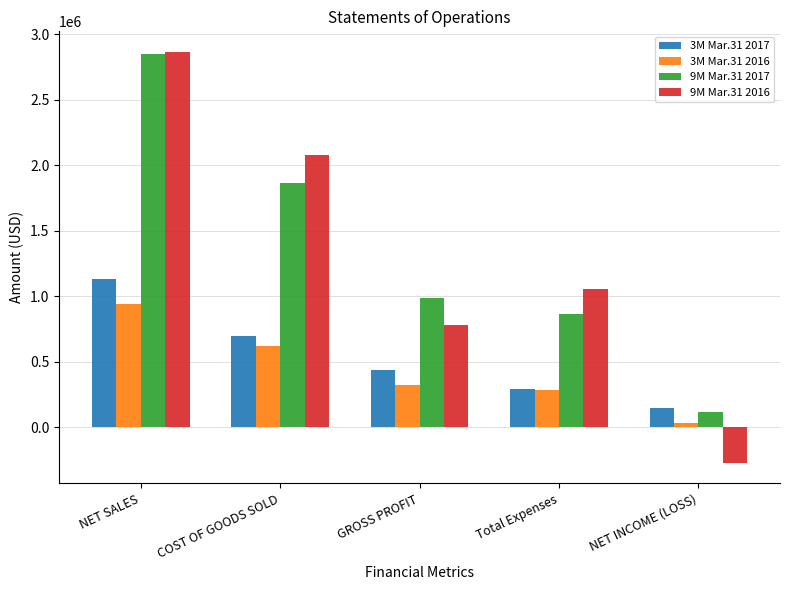

True or false: 9M Mar.31 2016 has a value of 3989160 at NET SALES.

False